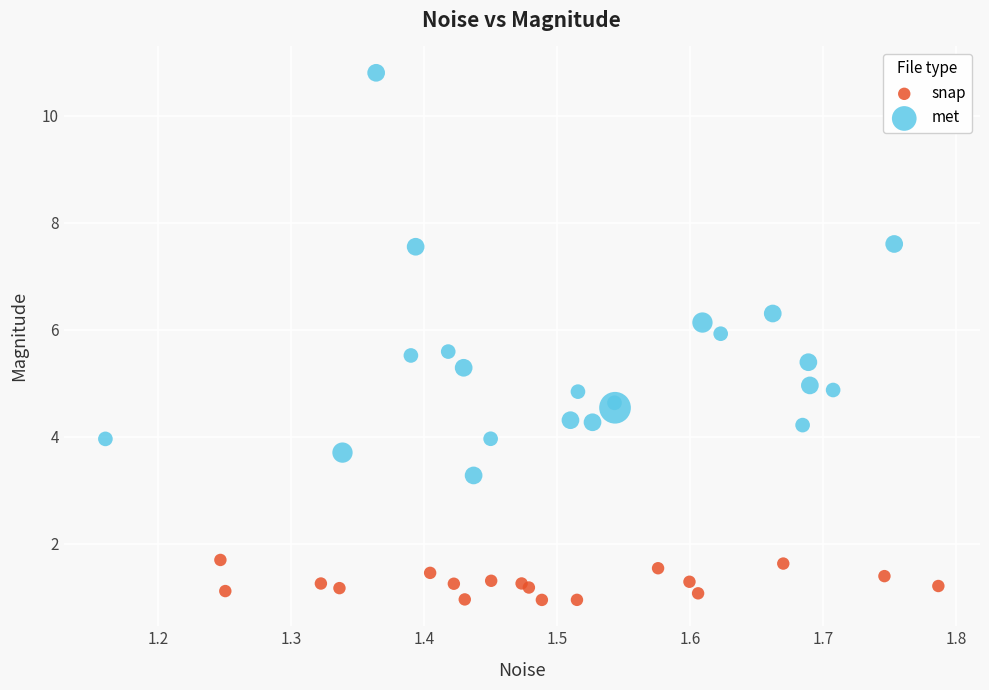

Which series has the largest Y range (max minus min)?

met